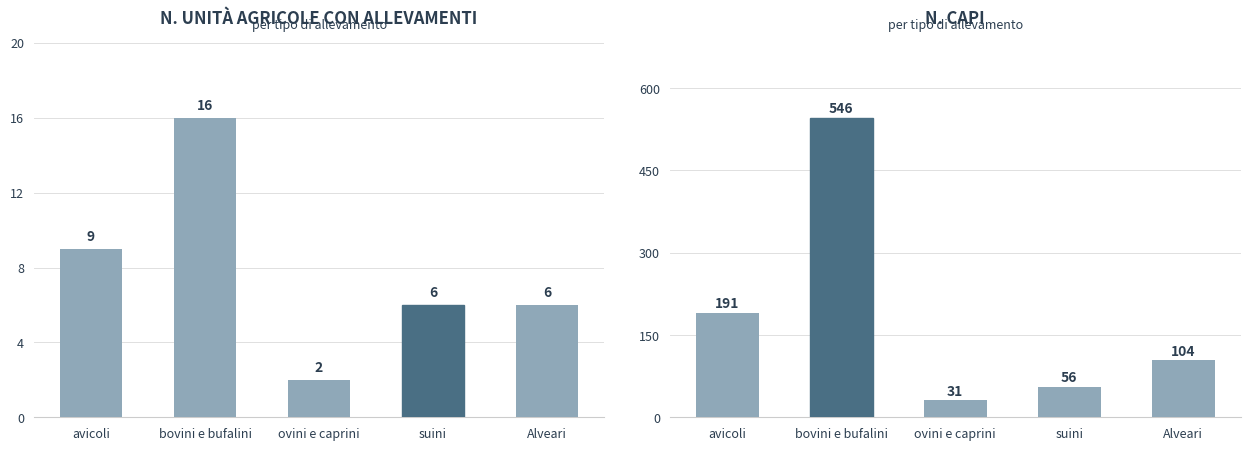

Does the chart contain any negative values?

No